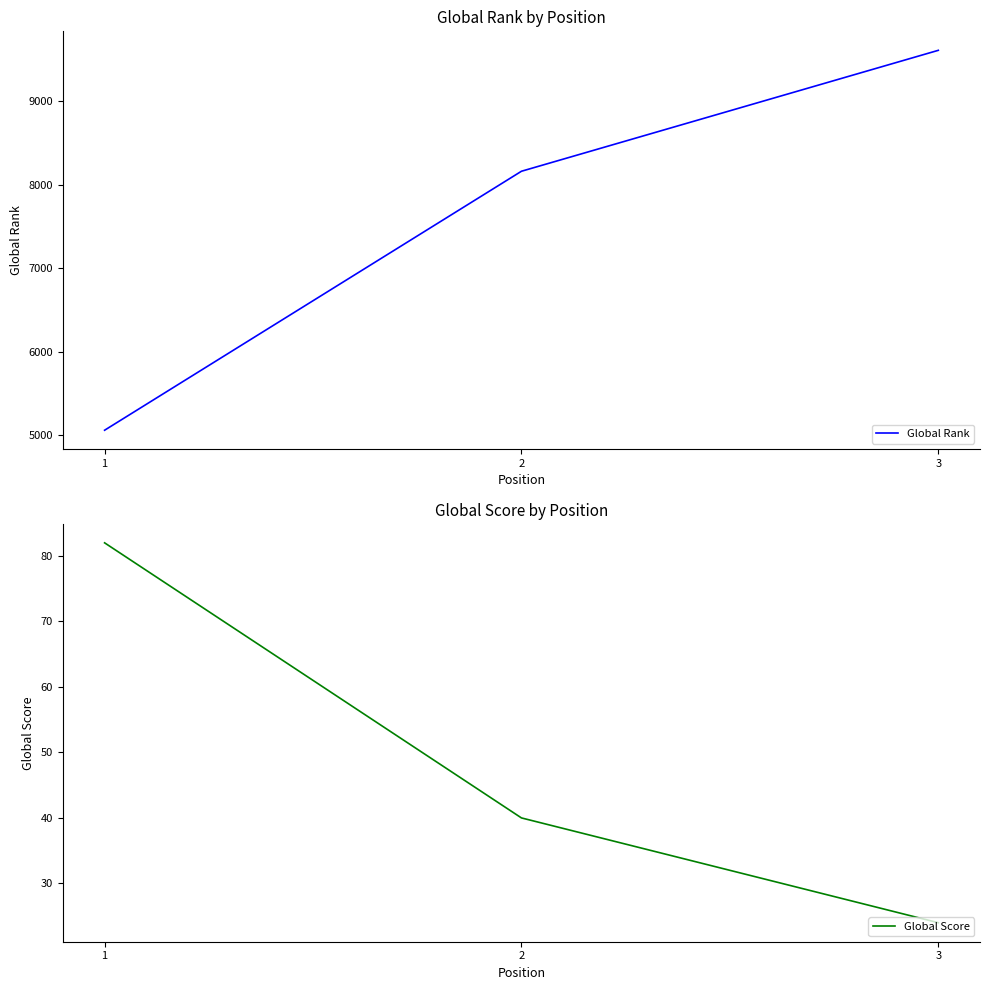

What is the difference between the Global Score values at 2 and 3?

16